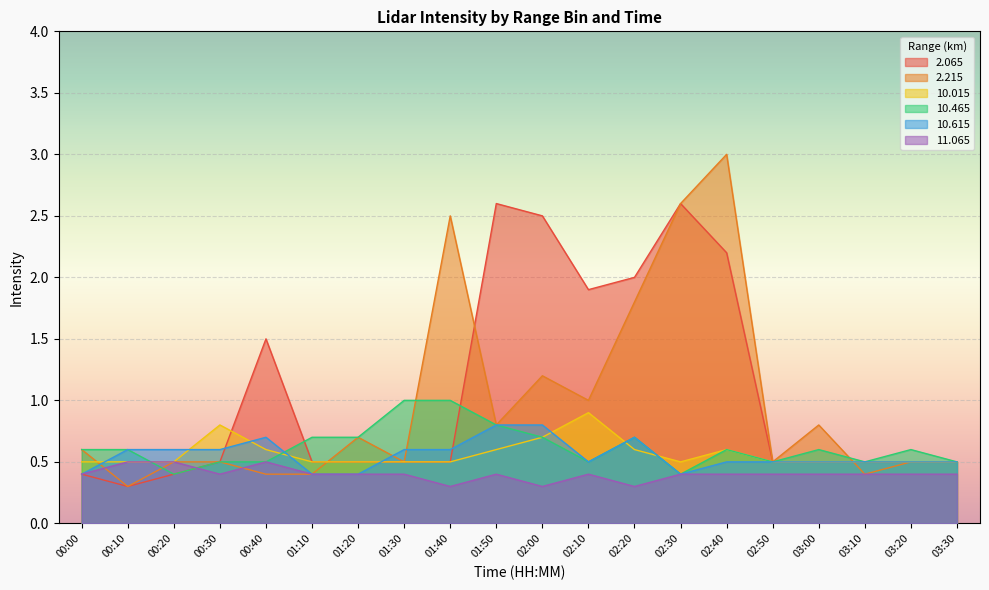

Is the value of 2.065 at 00:10 greater than the value of 11.065 at 03:20?

No